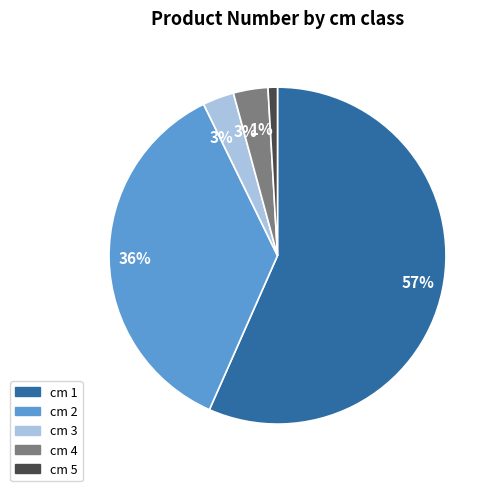

To the nearest percent, what is the average slice percentage?

20%